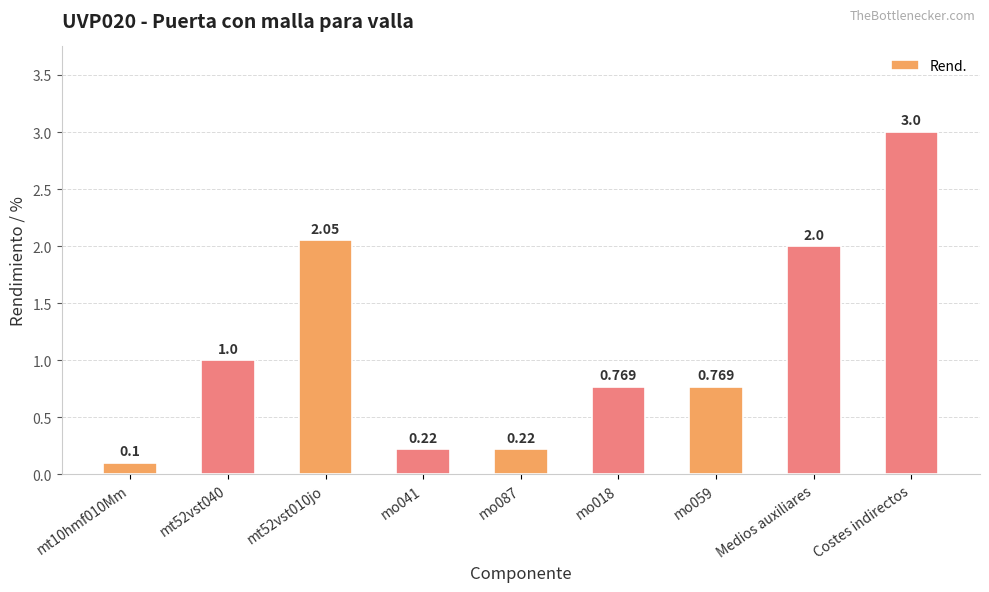

Which category has the highest value across all series?

Costes indirectos